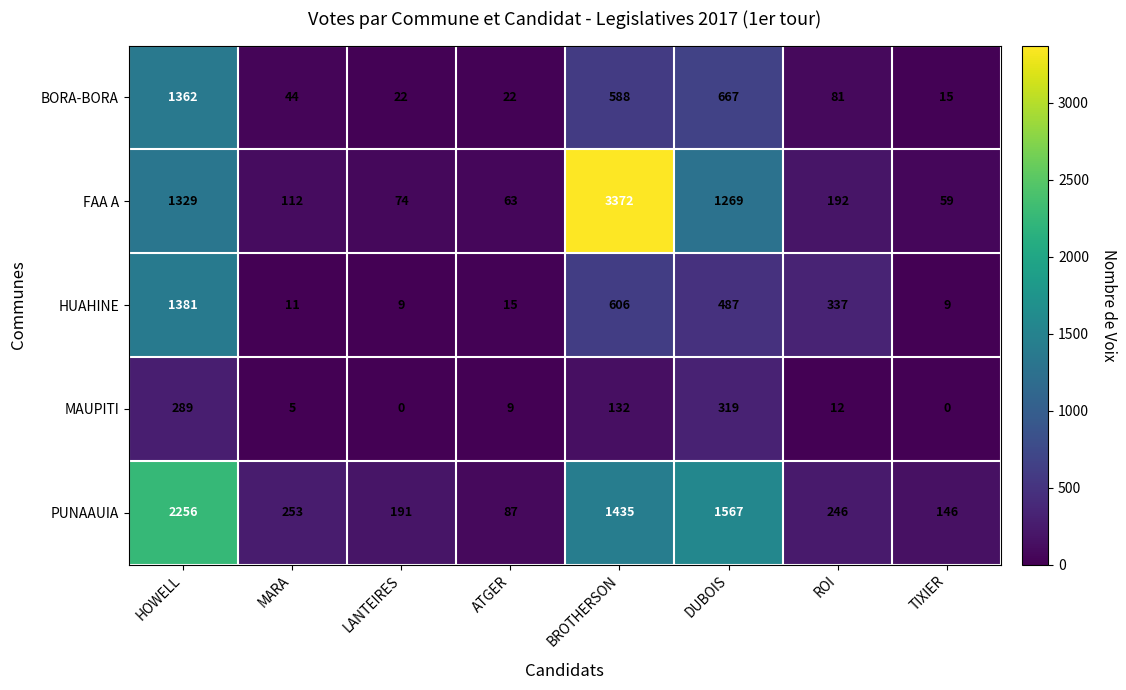

What is the spread (max minus min) of values at MARA?

248